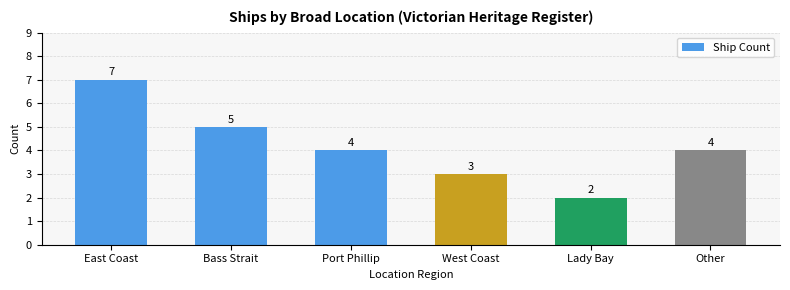

What is the difference between the maximum and minimum values?

5